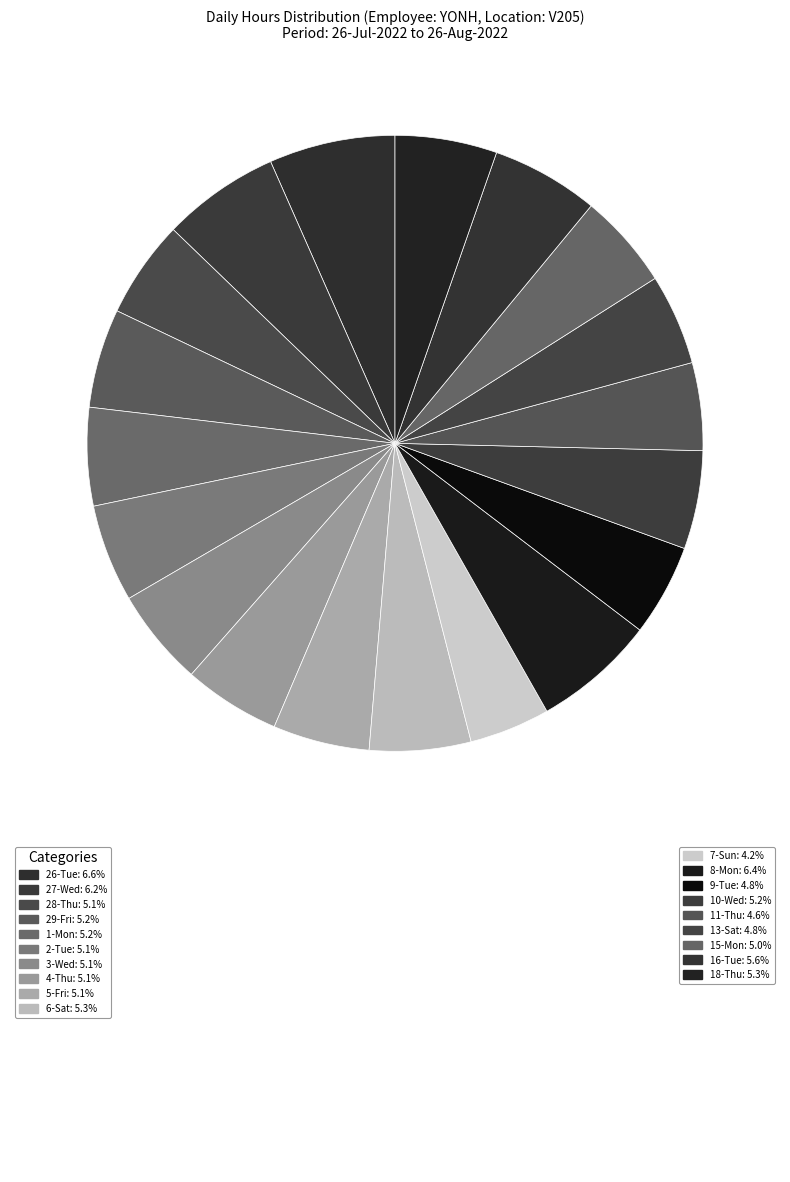

Which category has the biggest portion of the pie?

26-Tue